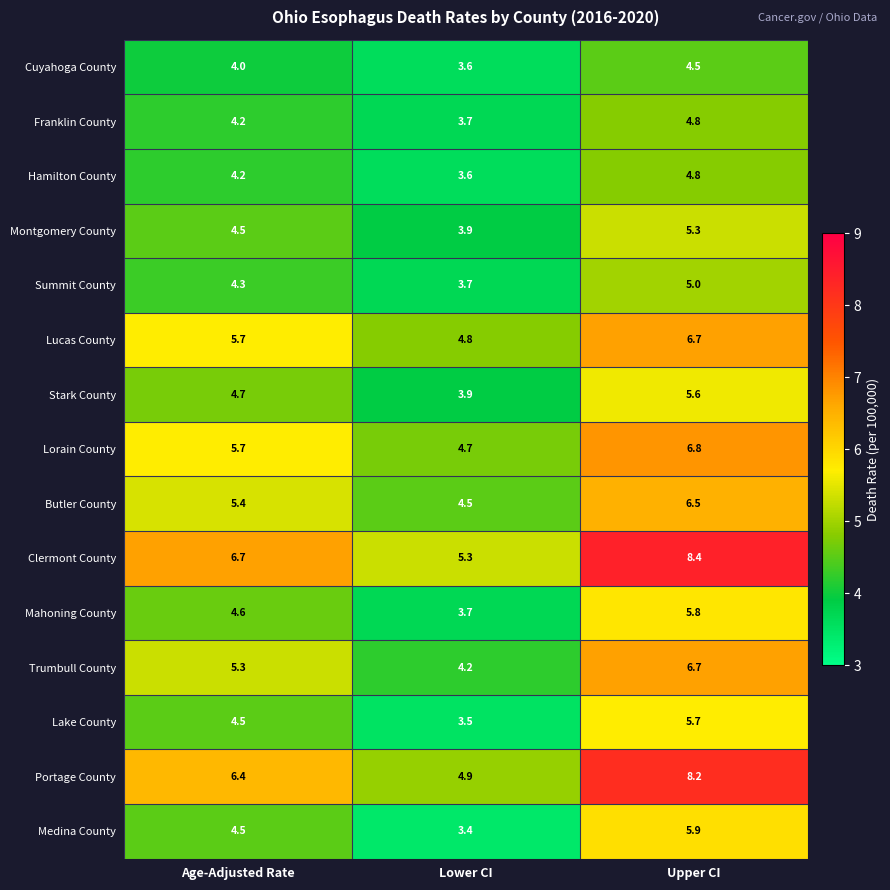

What is the difference between the highest and lowest values at Lower CI?

1.9